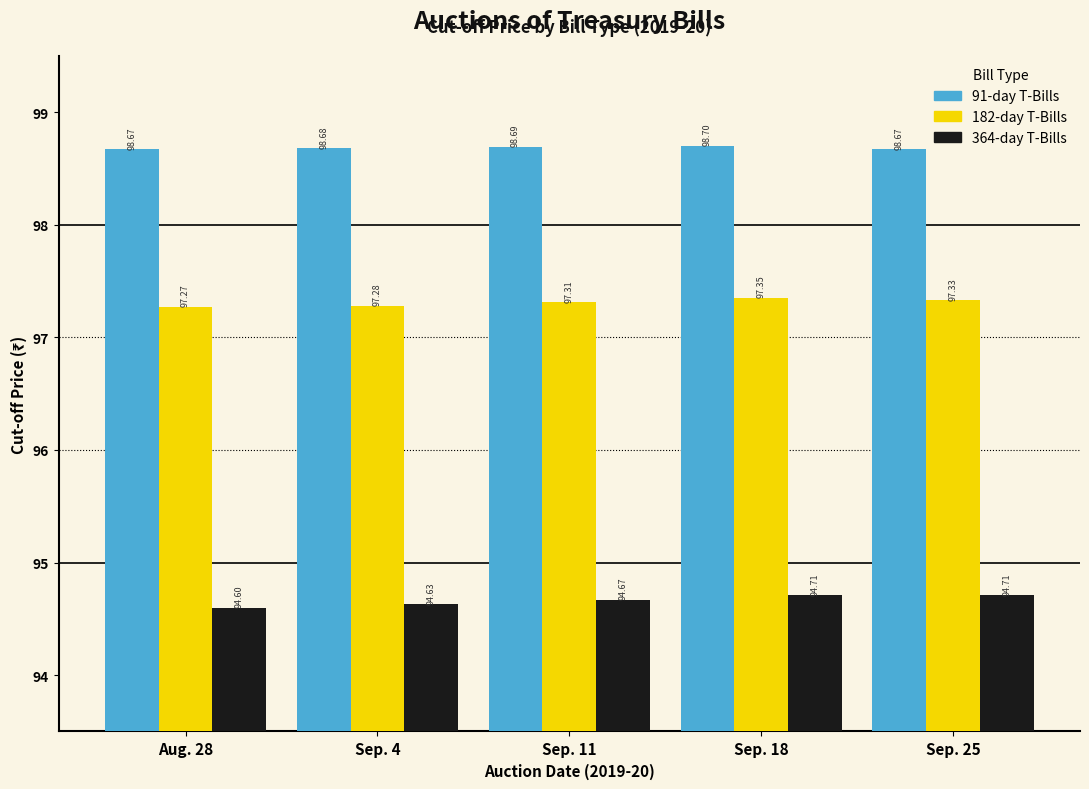

Which series has the largest range (max minus min)?

364-day T-Bills